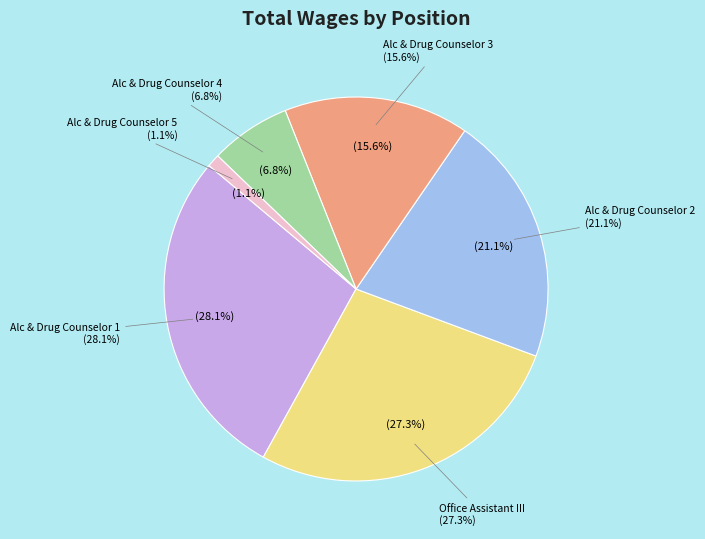

To the nearest percent, what is the average slice percentage?

17%